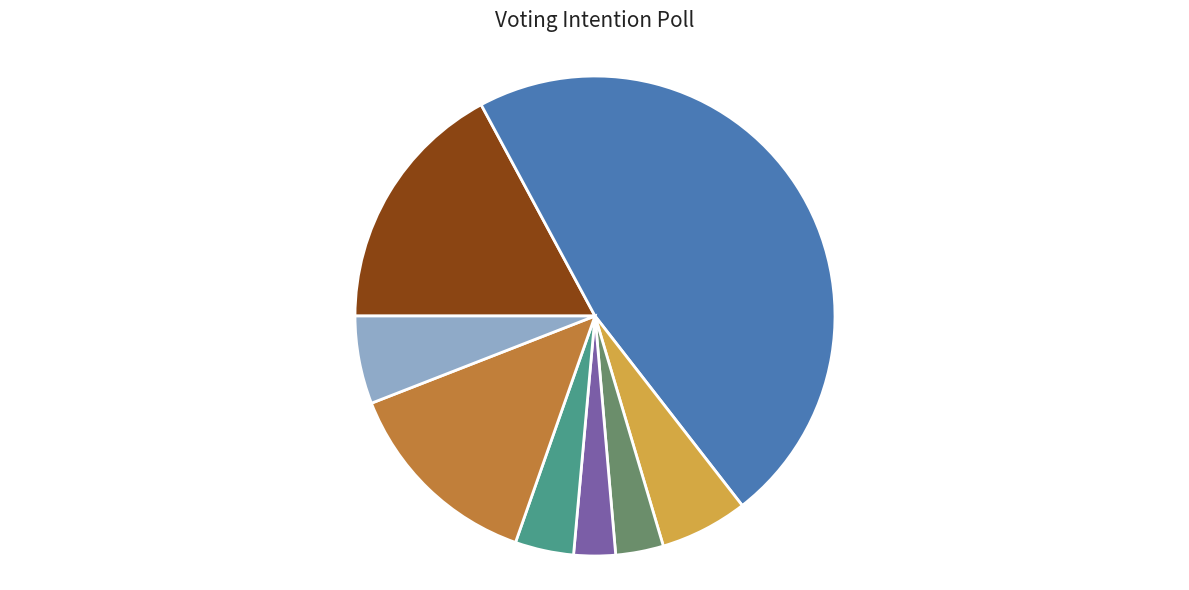

Does any single category account for the majority?

No